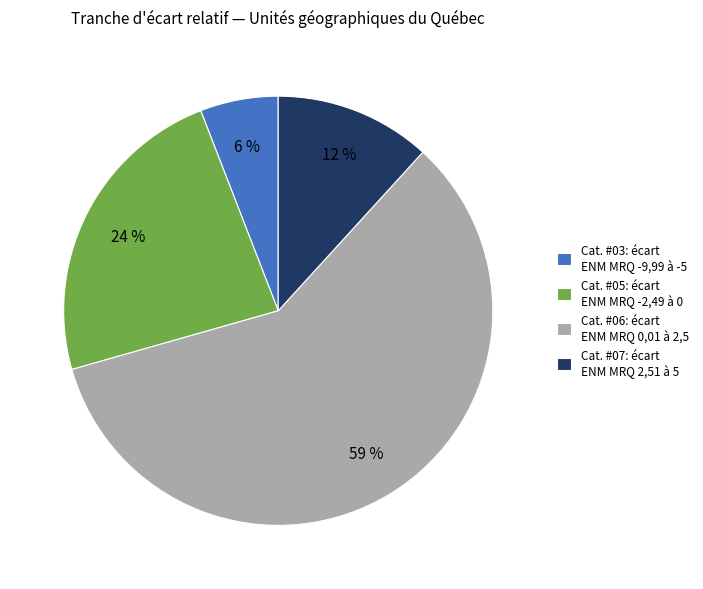

Do Cat. #03: écart ENM MRQ -9,99 à -5 and Cat. #05: écart ENM MRQ -2,49 à 0 together represent more than half of the pie?

No